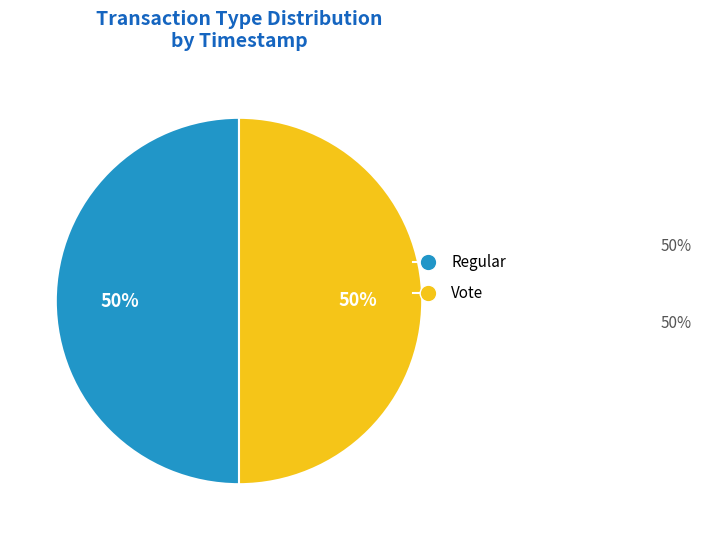

The Vote slice represents 50% of the pie. True or false?

True